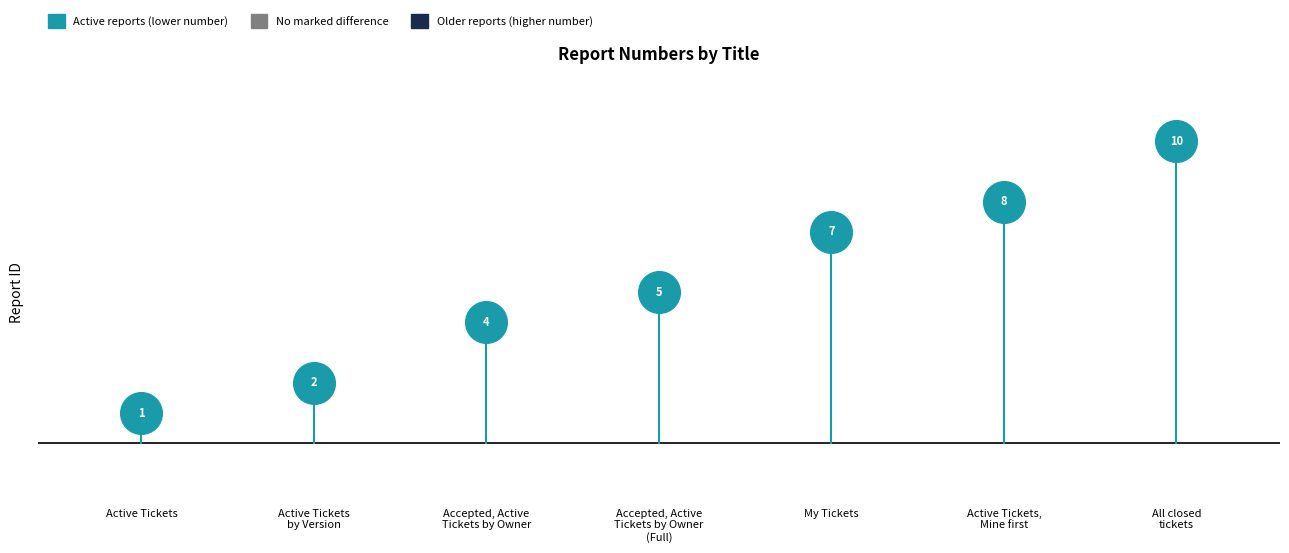

Approximately how many times larger is the value at Active Tickets by Version compared to Active Tickets?

2.0